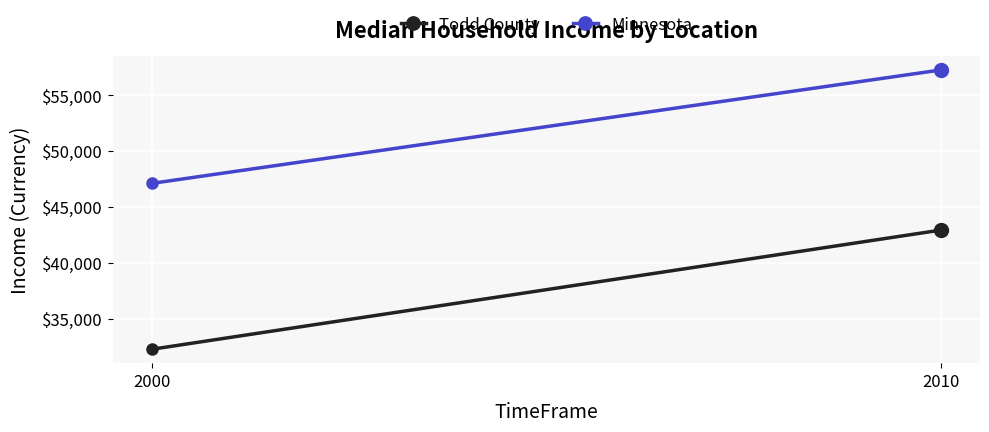

Which series contains the highest Y value?

Minnesota